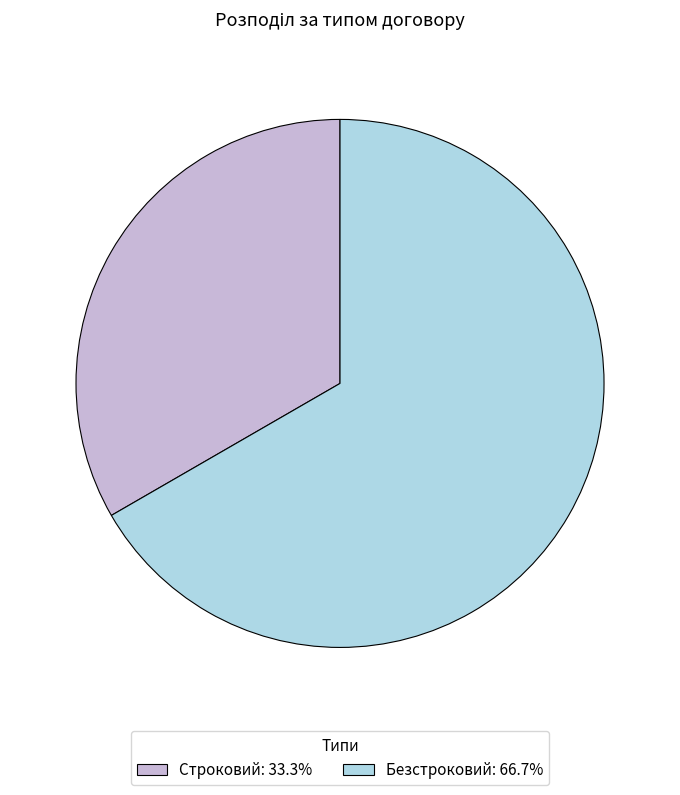

Approximately how many times larger is the value at Строковий compared to Безстроковий?

0.5